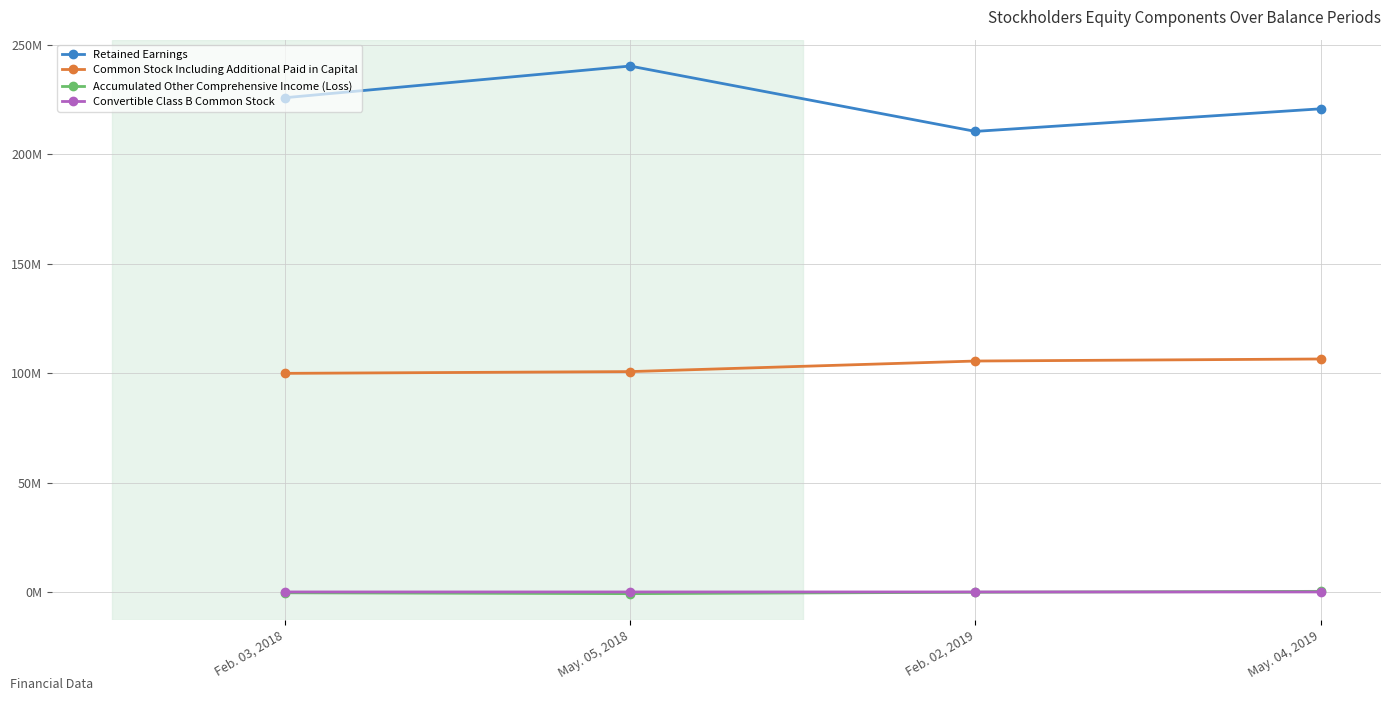

What position from the left is May. 05, 2018?

2